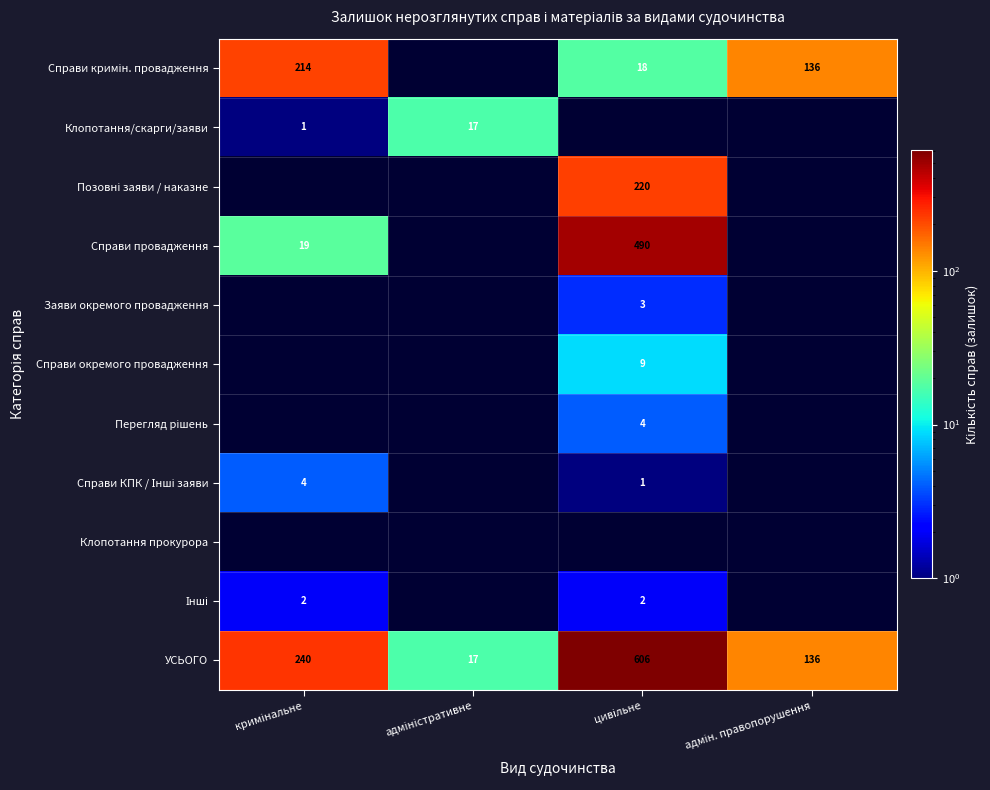

What is the sum of all УСЬОГО values?

999